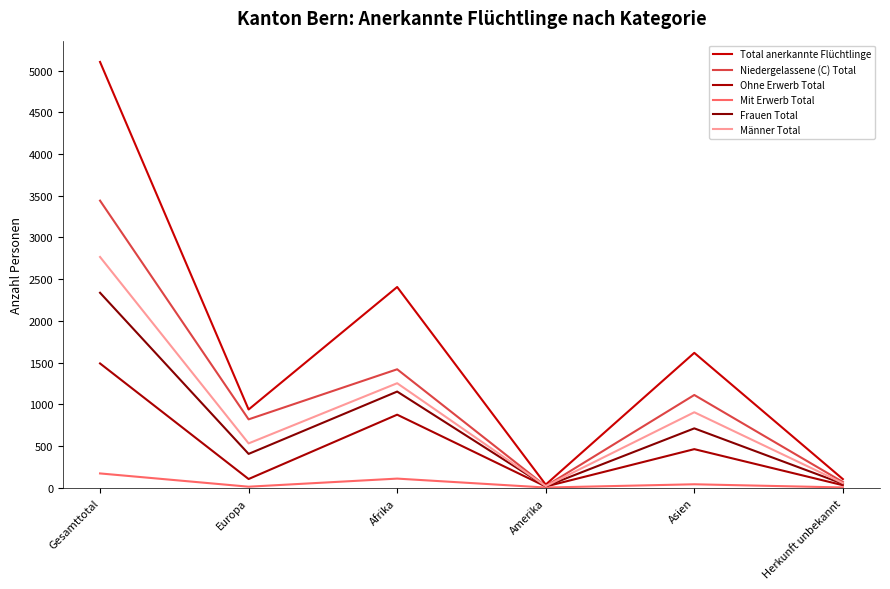

How many values in the Männer Total series are below 905?

3